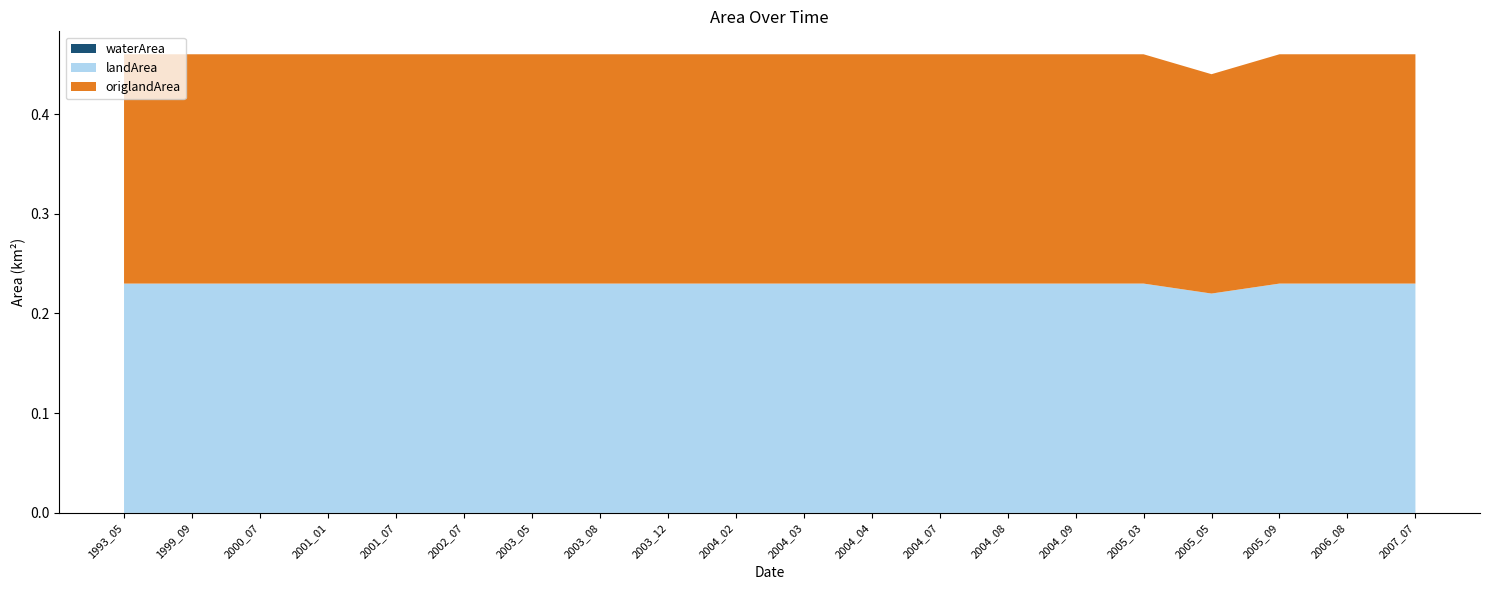

Reading left to right, extract all data points from this chart.

waterArea: 1993_05=0.0	1999_09=0.0	2000_07=0.0	2001_01=0.0	2001_07=0.0	2002_07=0.0	2003_05=0.0	2003_08=0.0	2003_12=0.0	2004_02=0.0	2004_03=0.0	2004_04=0.0	2004_07=0.0	2004_08=0.0	2004_09=0.0	2005_03=0.0	2005_05=0.0	2005_09=0.0	2006_08=0.0	2007_07=0.0
landArea: 1993_05=0.2	1999_09=0.2	2000_07=0.2	2001_01=0.2	2001_07=0.2	2002_07=0.2	2003_05=0.2	2003_08=0.2	2003_12=0.2	2004_02=0.2	2004_03=0.2	2004_04=0.2	2004_07=0.2	2004_08=0.2	2004_09=0.2	2005_03=0.2	2005_05=0.2	2005_09=0.2	2006_08=0.2	2007_07=0.2
origlandArea: 1993_05=0.2	1999_09=0.2	2000_07=0.2	2001_01=0.2	2001_07=0.2	2002_07=0.2	2003_05=0.2	2003_08=0.2	2003_12=0.2	2004_02=0.2	2004_03=0.2	2004_04=0.2	2004_07=0.2	2004_08=0.2	2004_09=0.2	2005_03=0.2	2005_05=0.2	2005_09=0.2	2006_08=0.2	2007_07=0.2